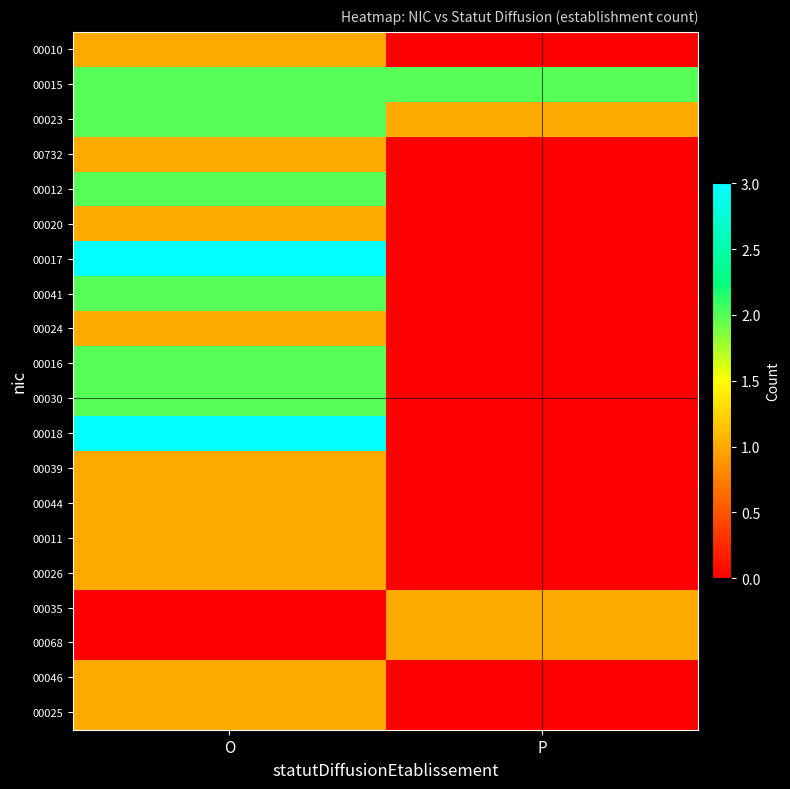

Which has a higher value, O or P?

O